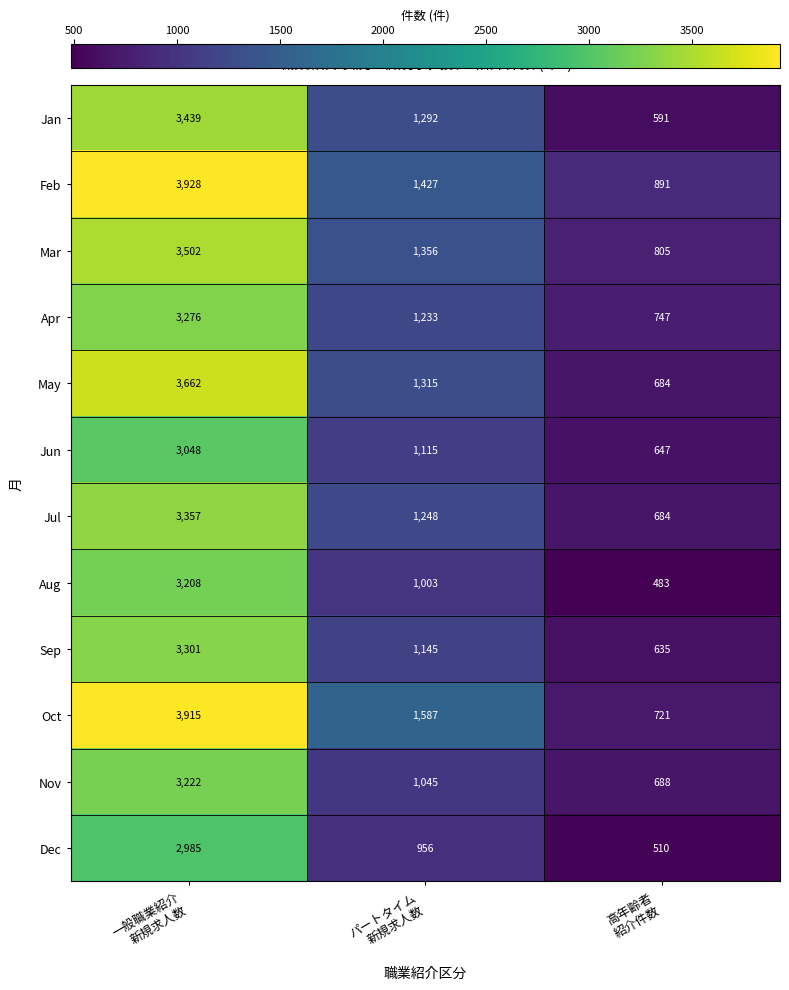

What is the sum of all Oct values?

6223